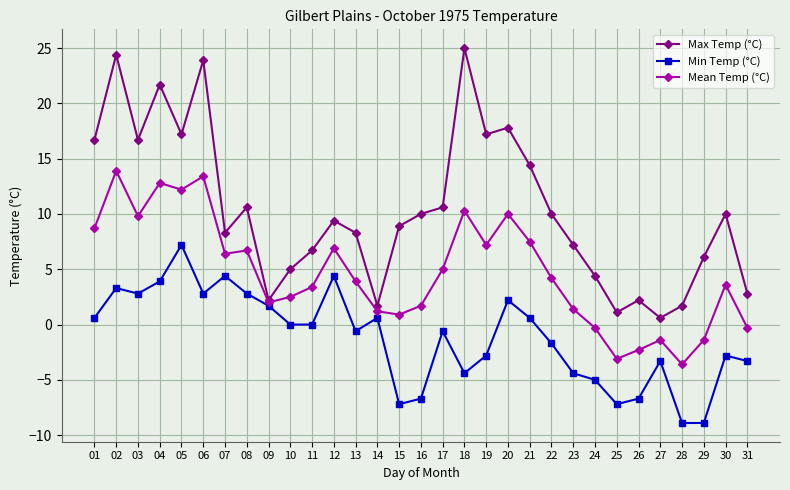

Does the chart have visible grid lines?

Yes